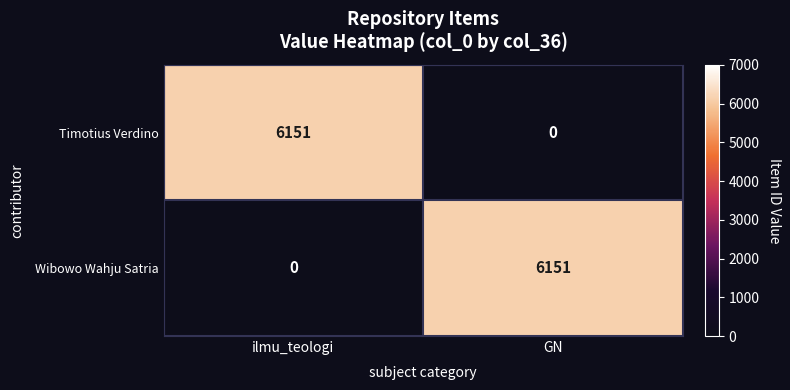

What is the sum of the Timotius Verdino values at GN and ilmu_teologi?

6151